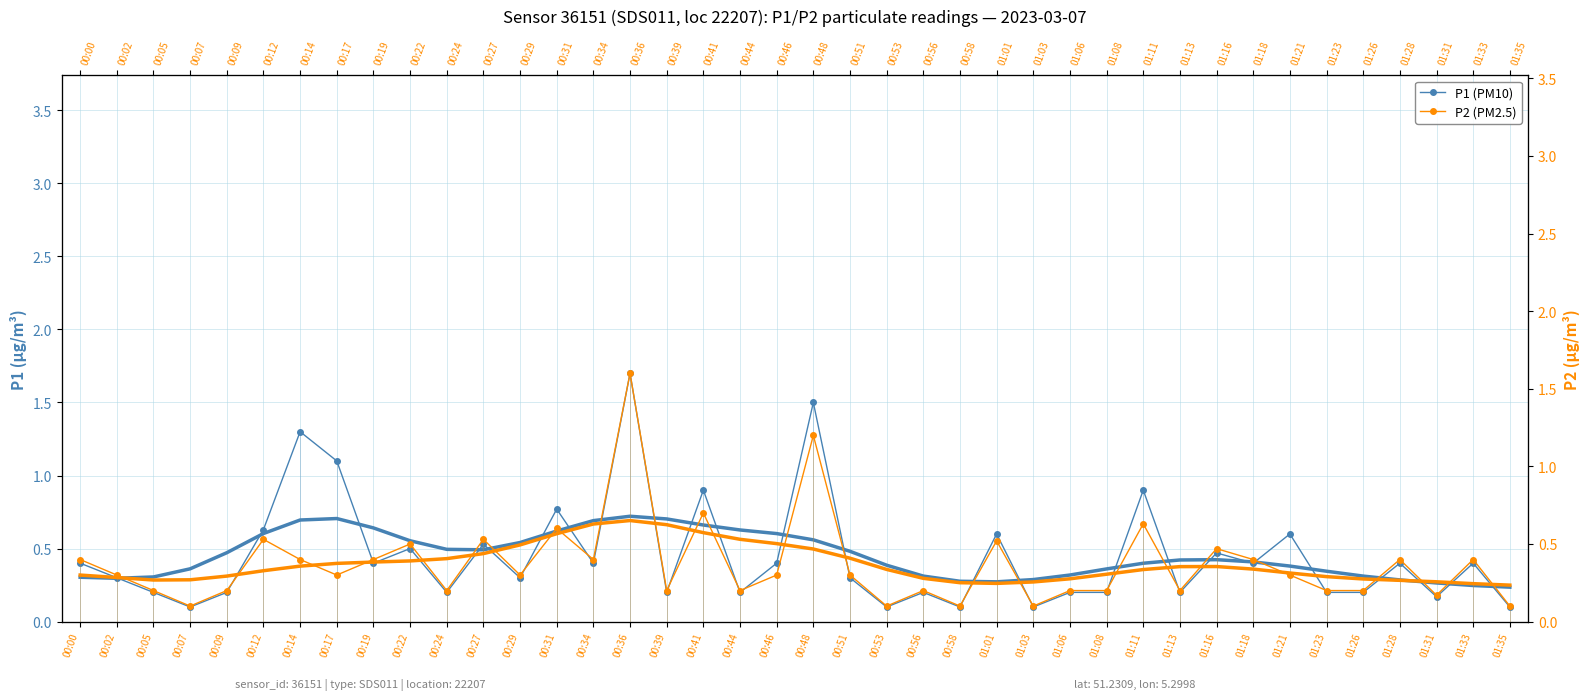

What is the label of the 8th point from the right?

01:18